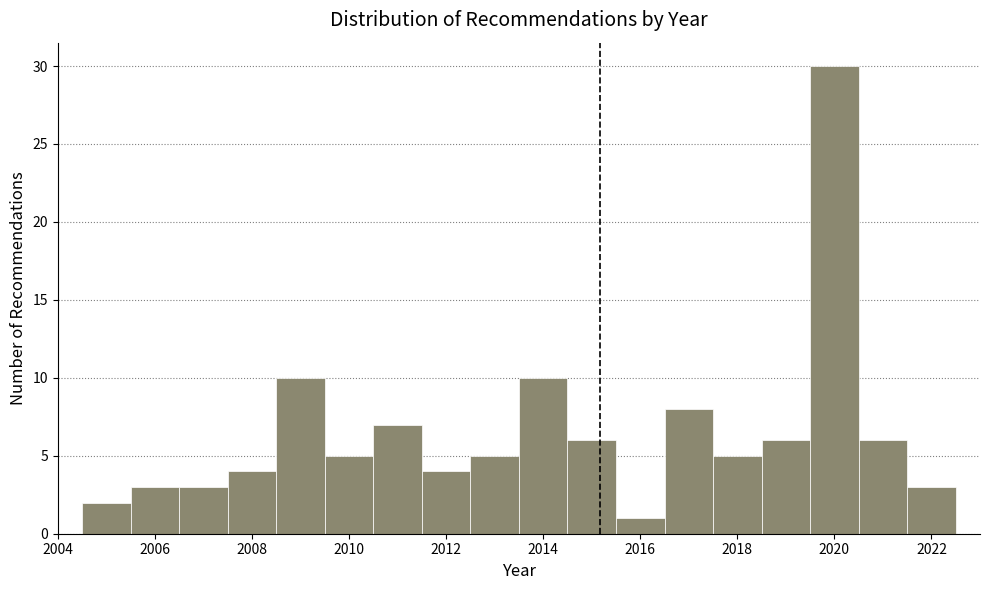

Which range on the x-axis has the tallest bar?

2019.5 to 2020.5